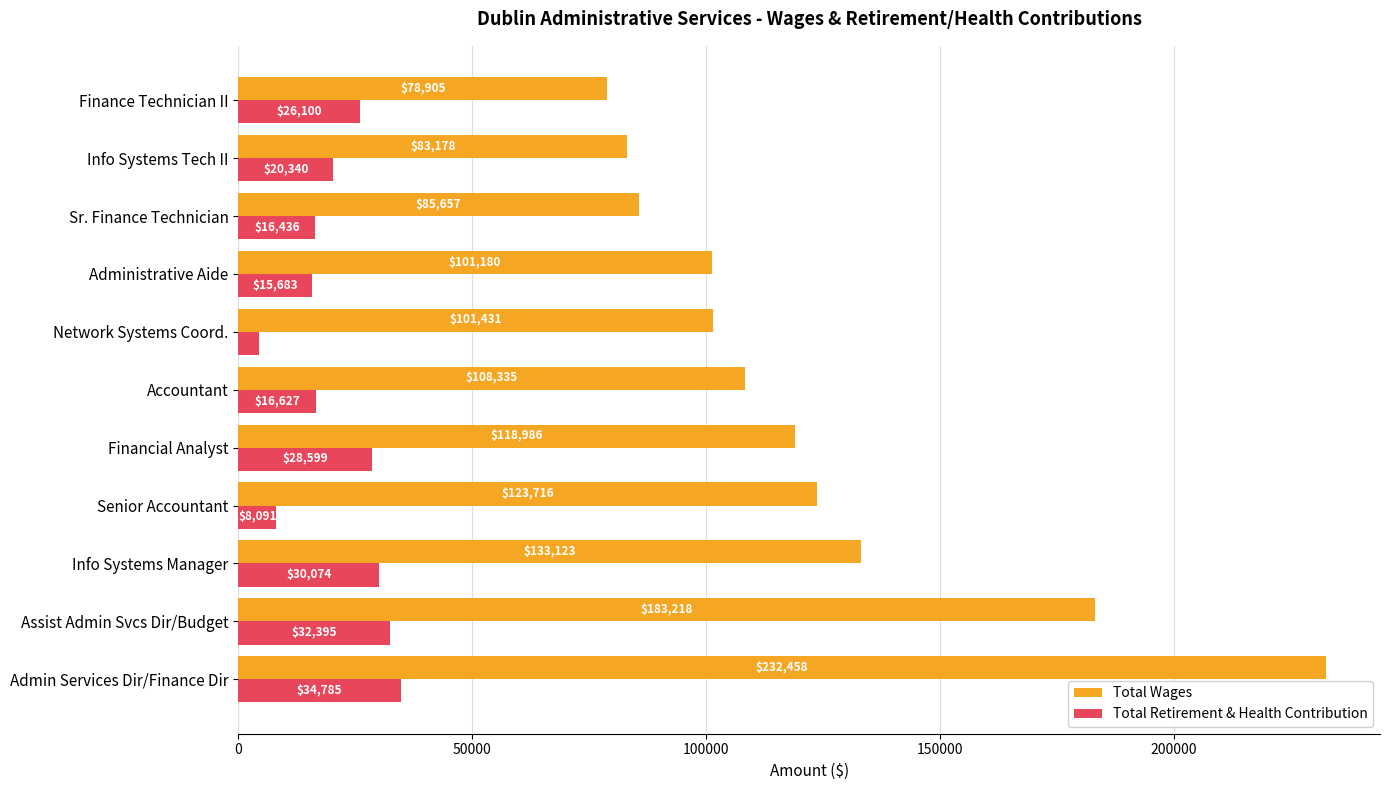

Where is Total Retirement & Health Contribution nearest to the value 19549?

Info Systems Tech II